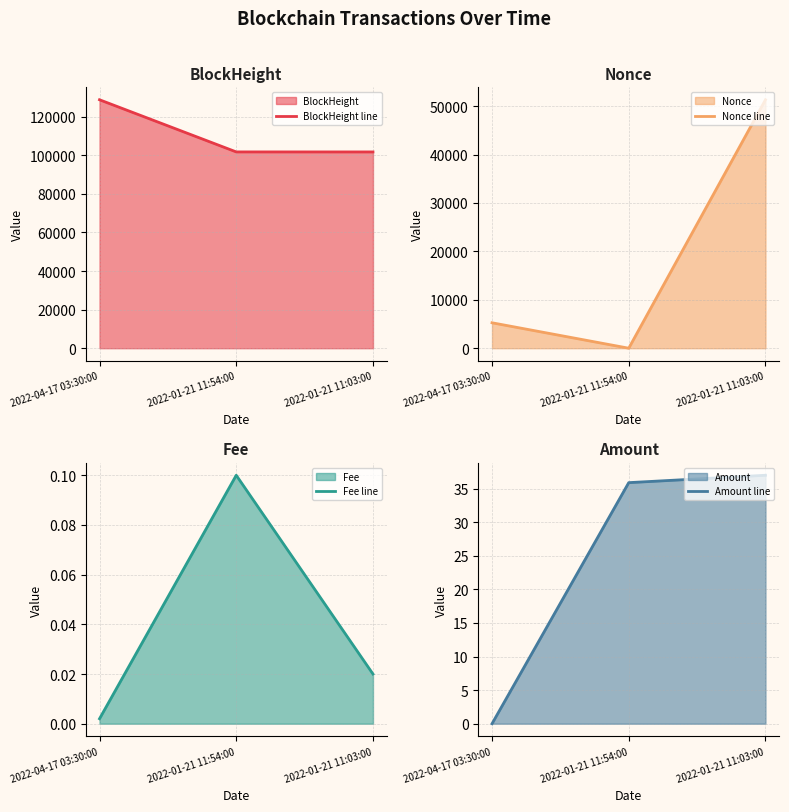

At which category is the sum across all series the highest?

2022-01-21 11:03:00